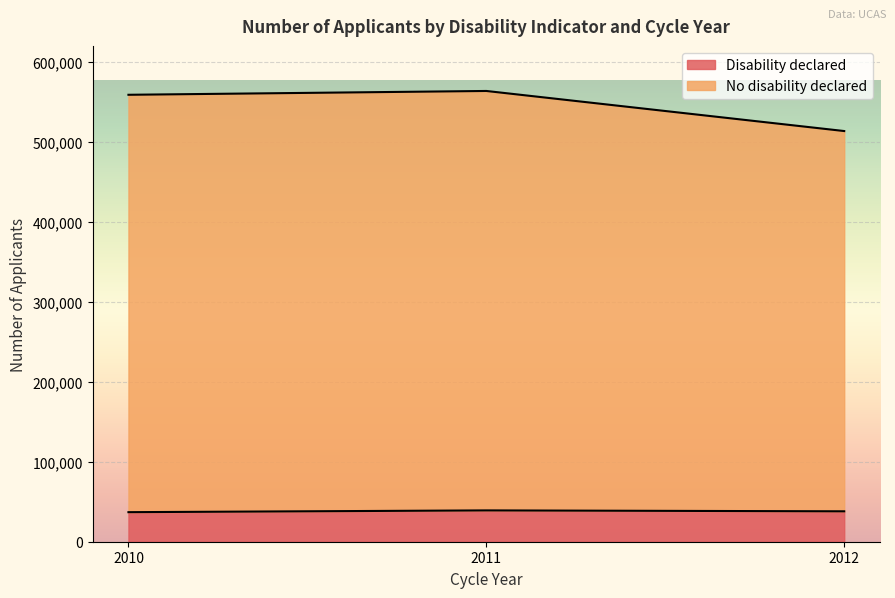

The value of Disability declared at 2010 is 36980. True or false?

True